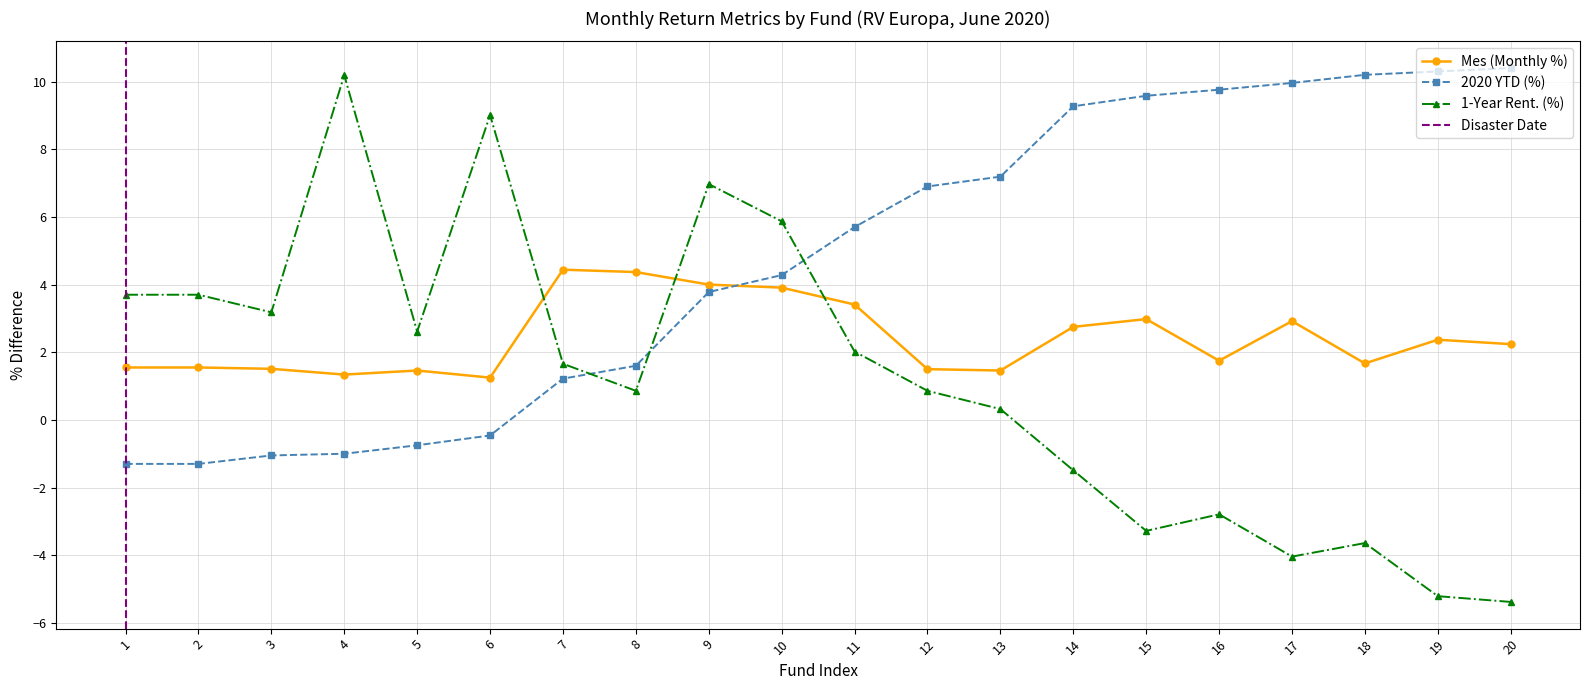

Does the chart have visible grid lines?

Yes